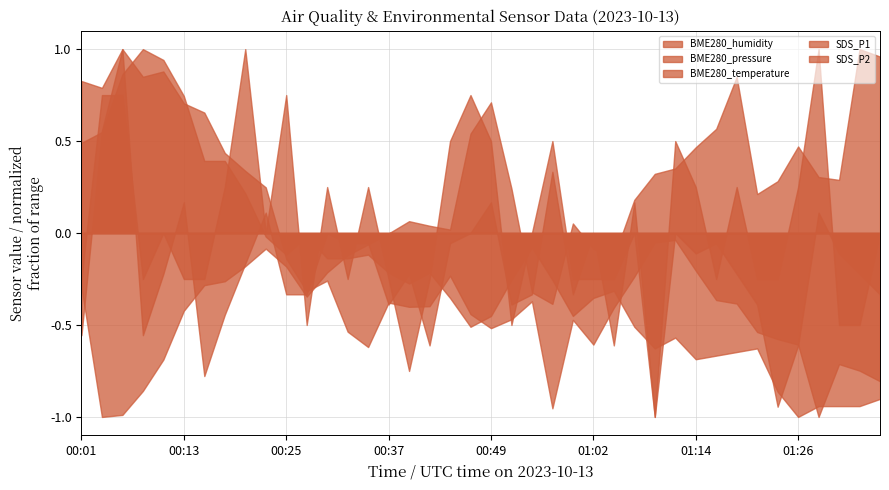

How many distinct data groups are displayed?

5